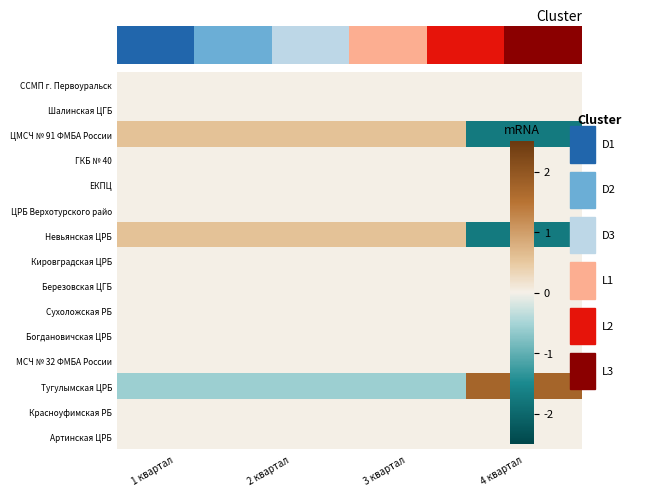

At how many categories does at least one series exceed -1?

4